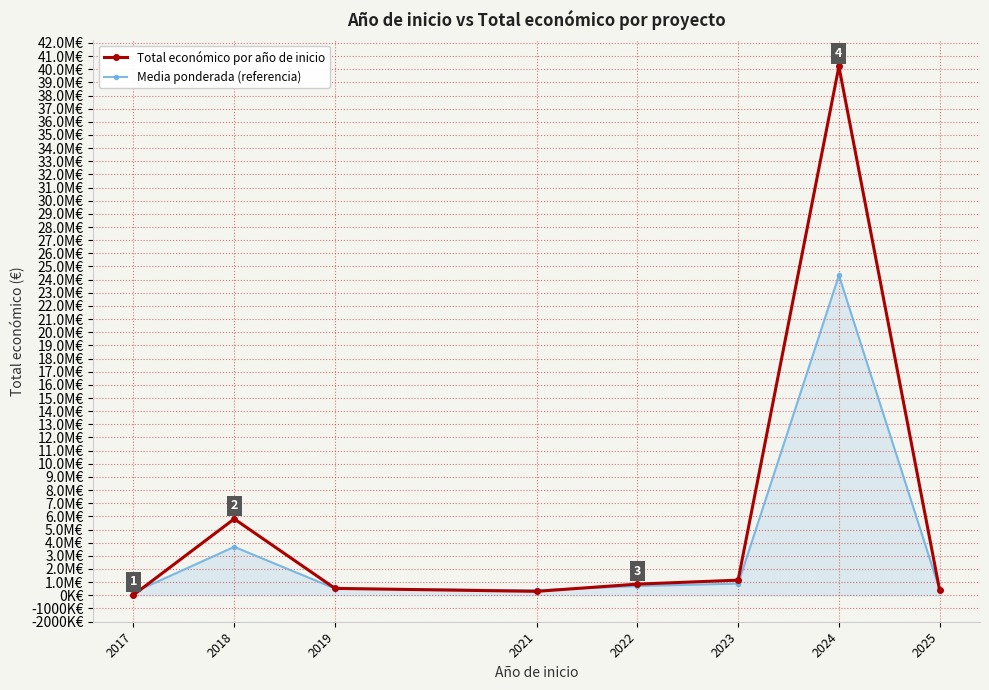

Is this an area chart (filled region under the line)?

Yes